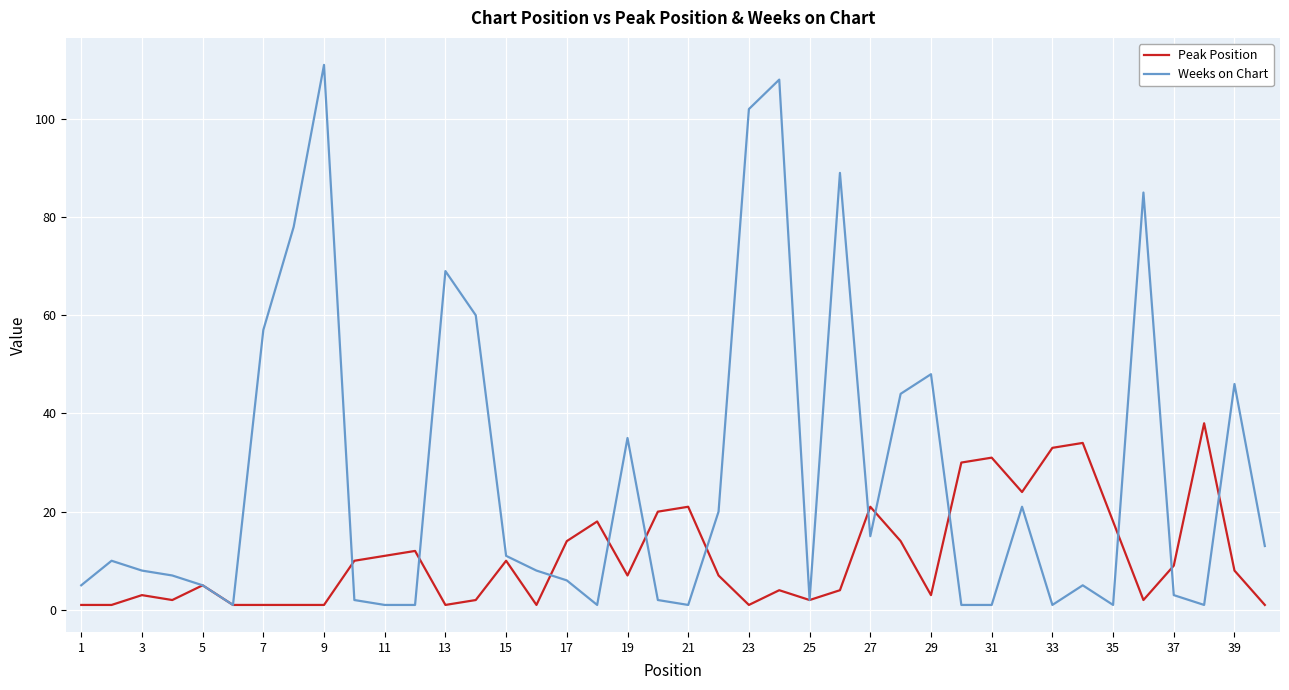

Which series has the widest spread of values?

Weeks on Chart